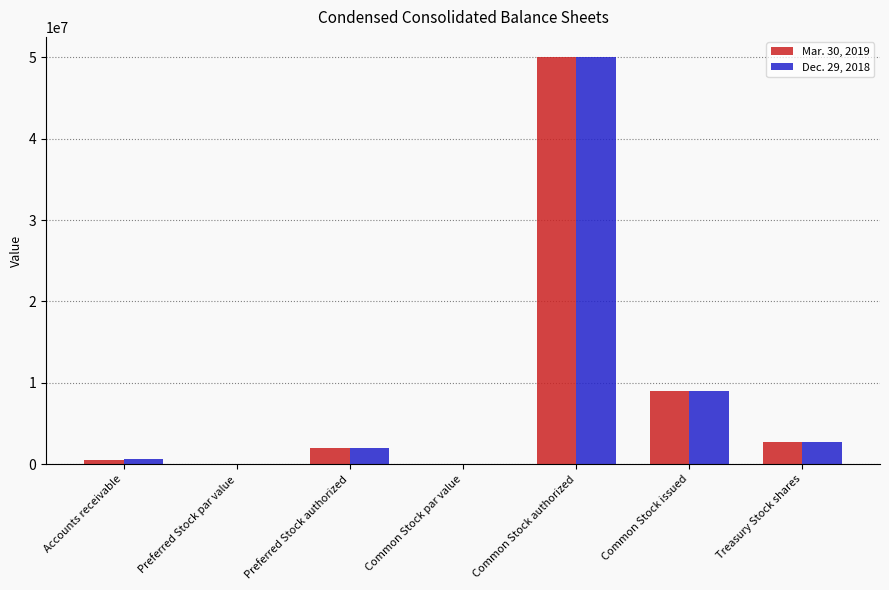

The Mar. 30, 2019 series shows -15014871 at Common Stock par value. True or false?

False